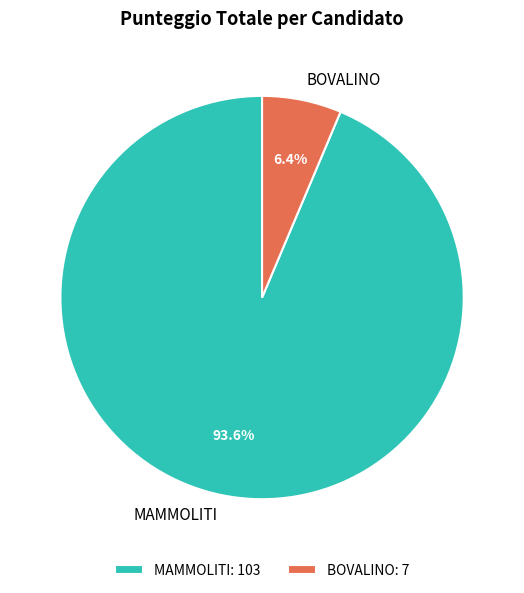

What is the largest slice in the pie chart?

MAMMOLITI